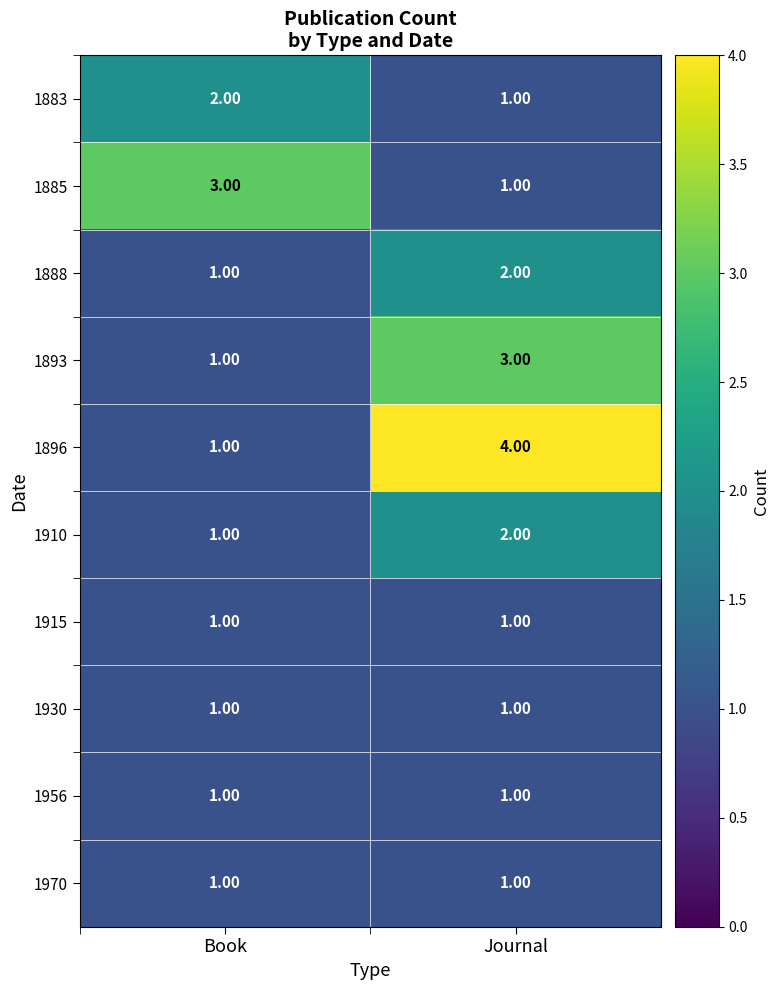

Between Book and Journal, which series saw the biggest shift?

1896